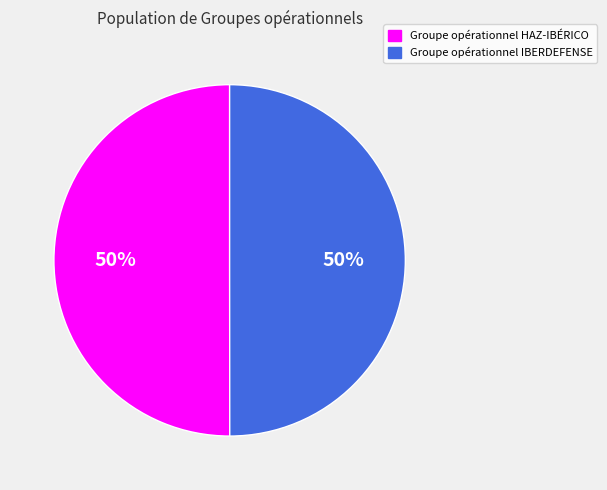

The Groupe opérationnel HAZ-IBÉRICO slice represents 41% of the pie. True or false?

False